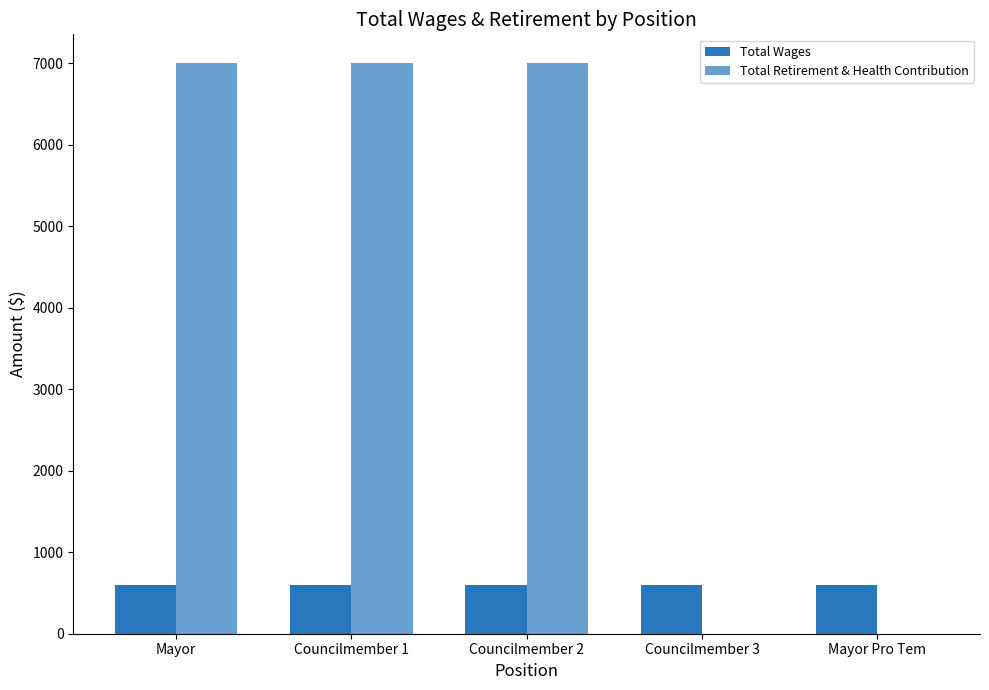

How many series are shown in this chart?

2